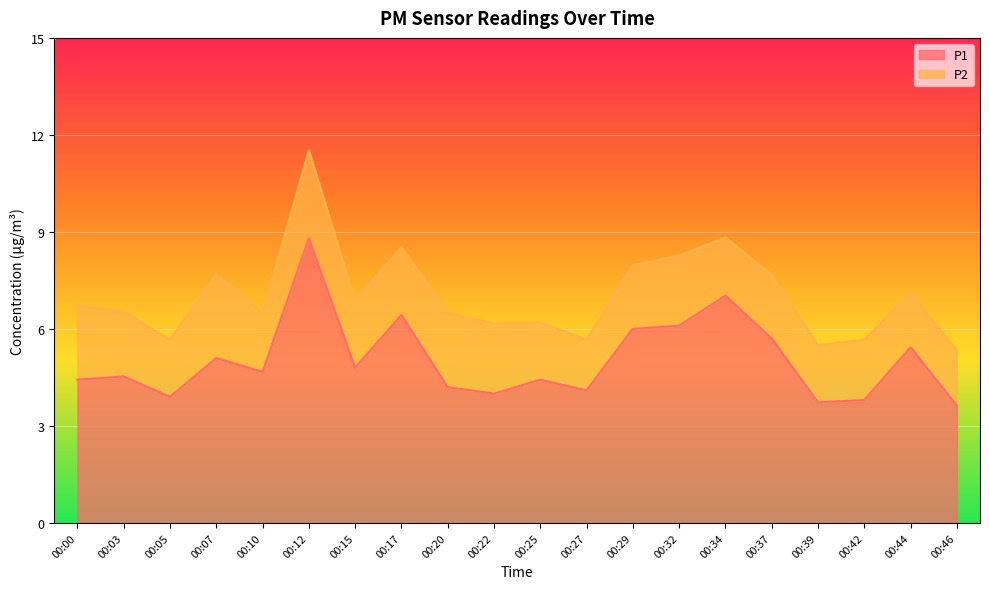

What is the difference between the second highest and minimum values?

3.4